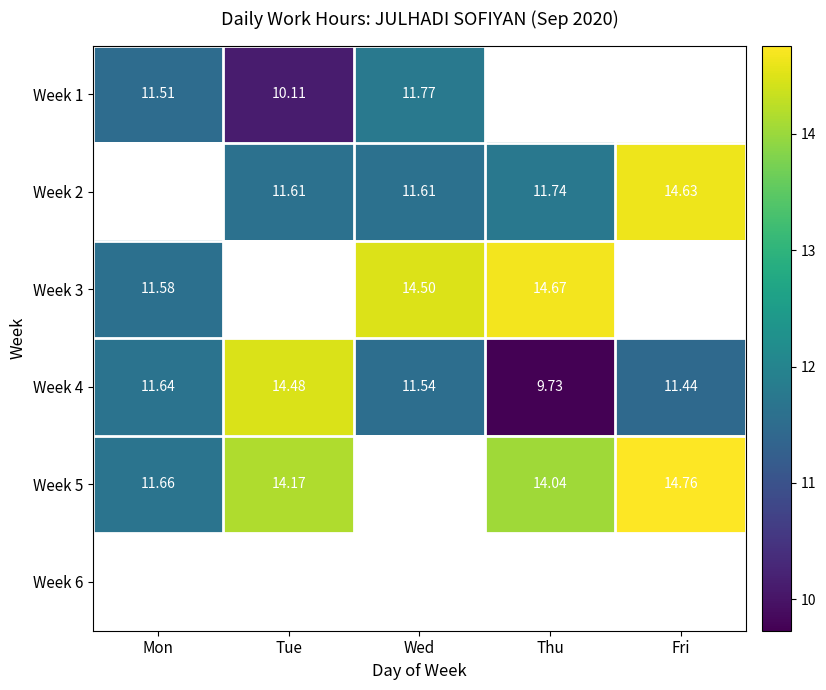

How many positive values does the Week 1 series have?

3